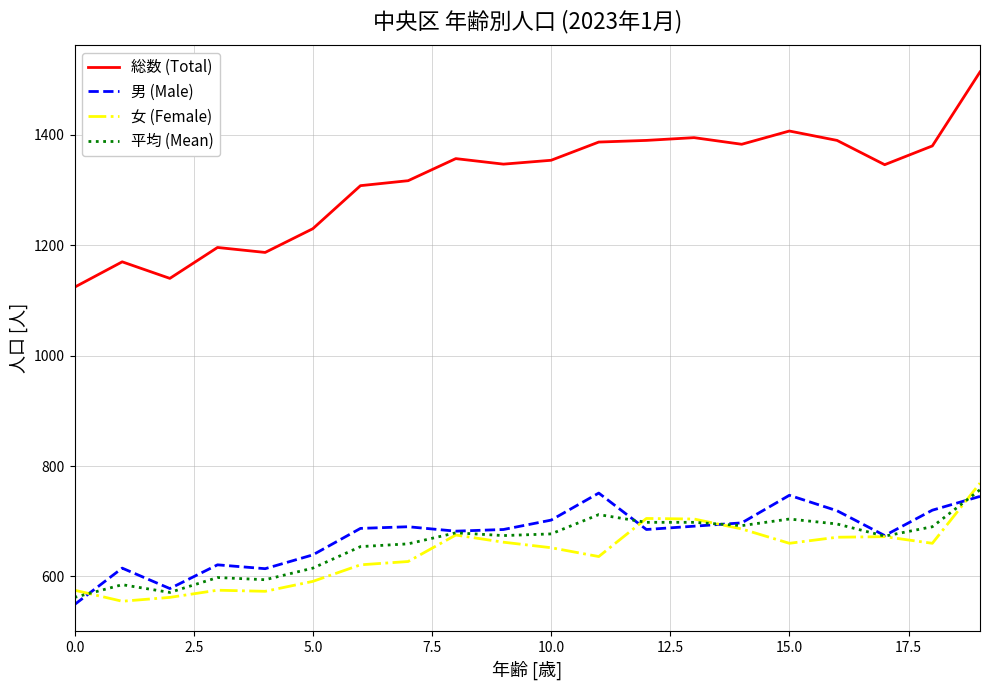

In 男 (Male), how many points are higher than both neighbors (excluding endpoints)?

5